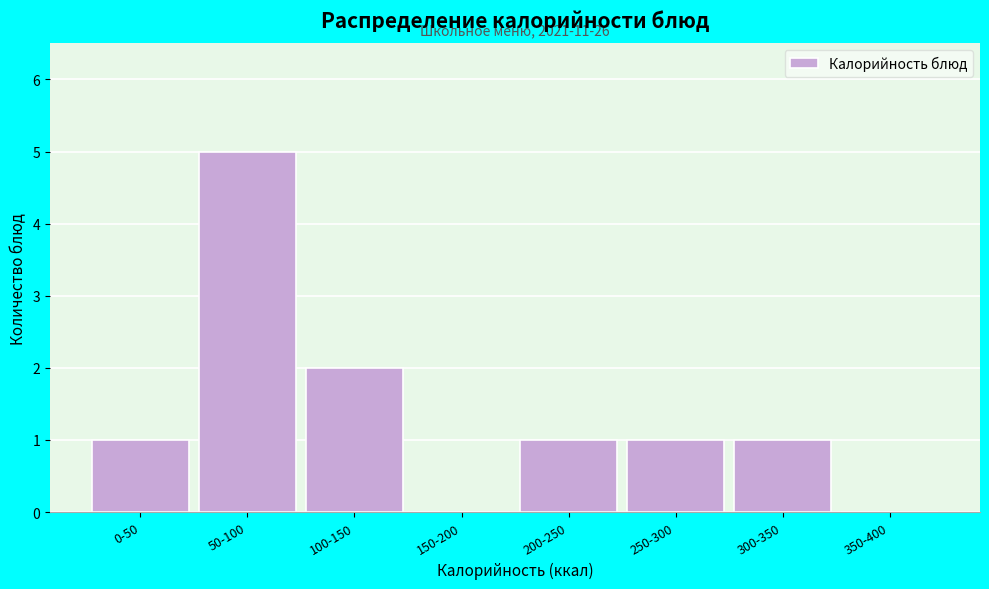

Reading left to right, extract all data points from this chart.

0-50=1	50-100=5	100-150=2	150-200=0	200-250=1	250-300=1	300-350=1	350-400=0